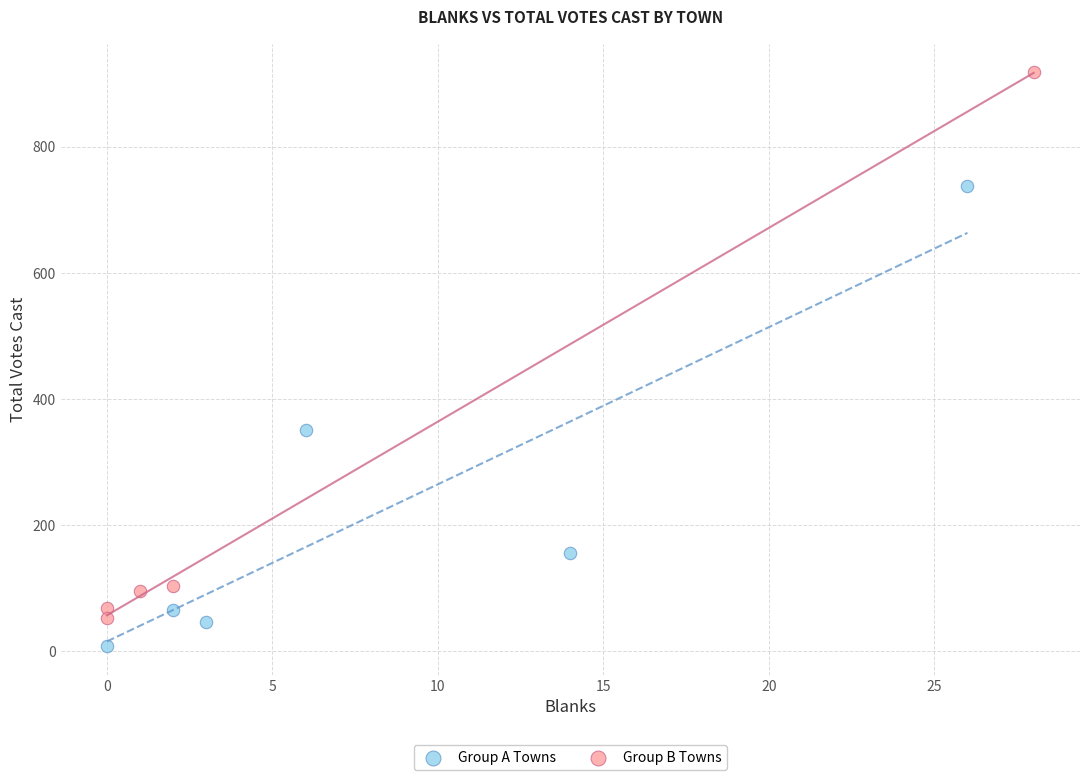

What are all the series names shown in the legend?

Group A Towns, Group B Towns